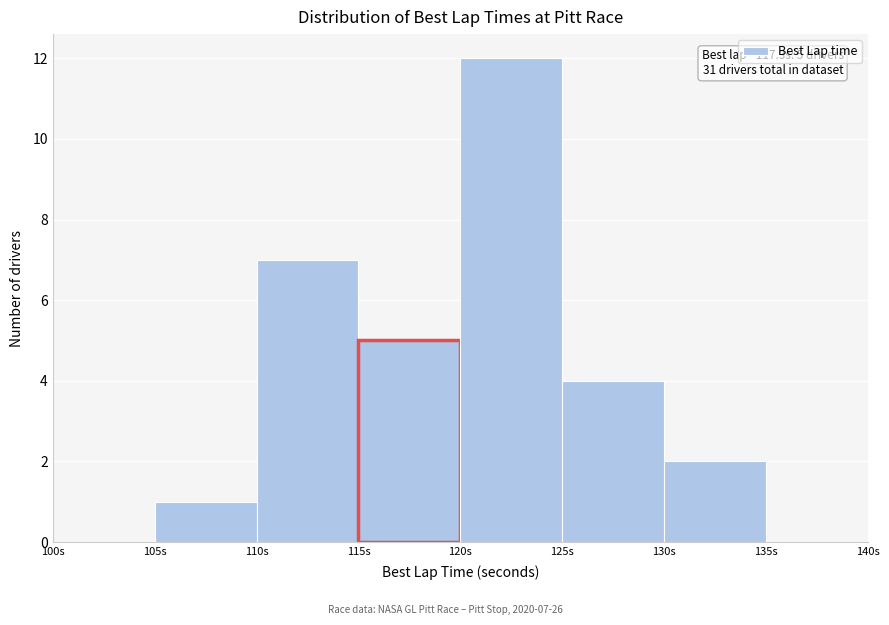

Over which range of the x-axis is the bar tallest?

120 to 125